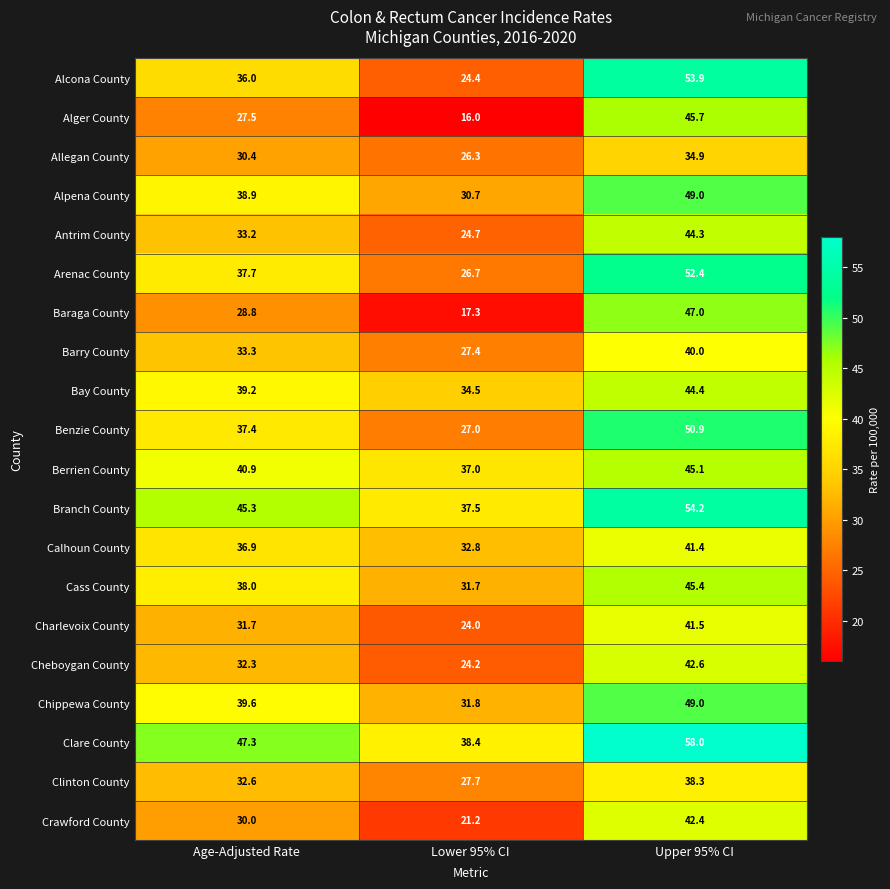

At how many categories does at least one series exceed 27?

3